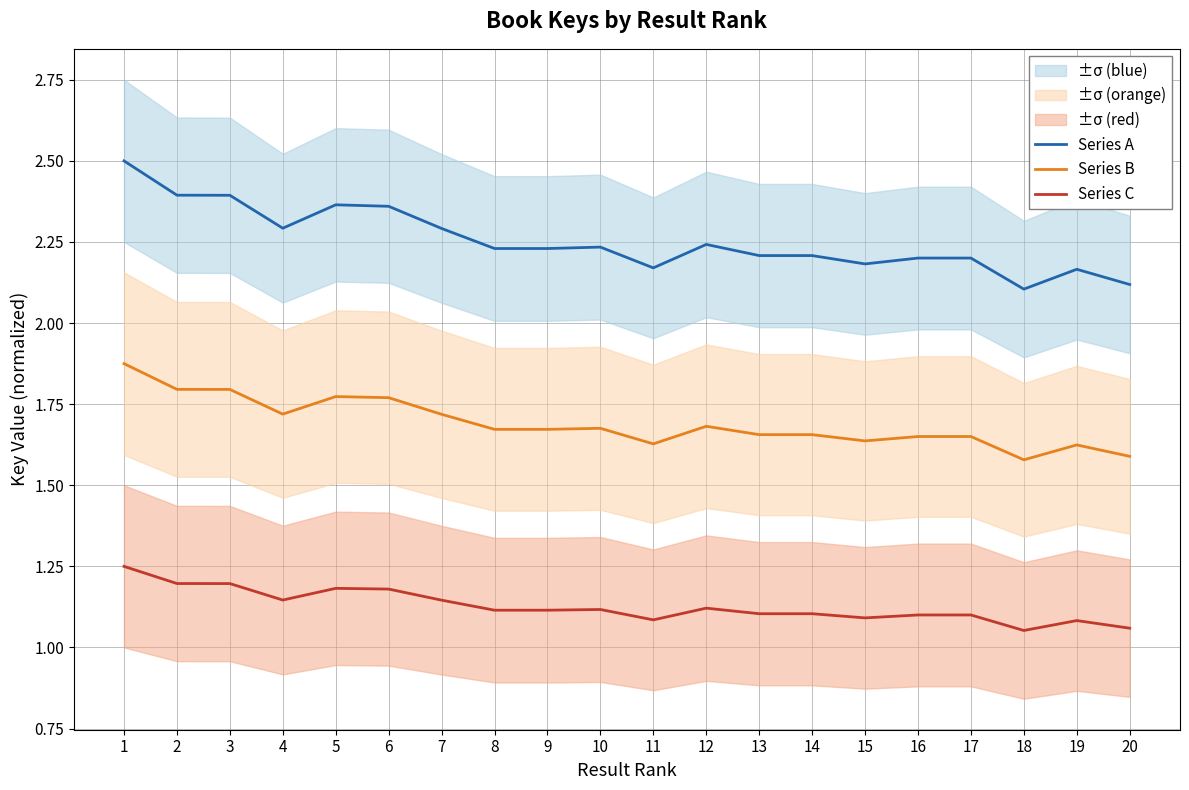

At how many categories does at least one series exceed 1?

20